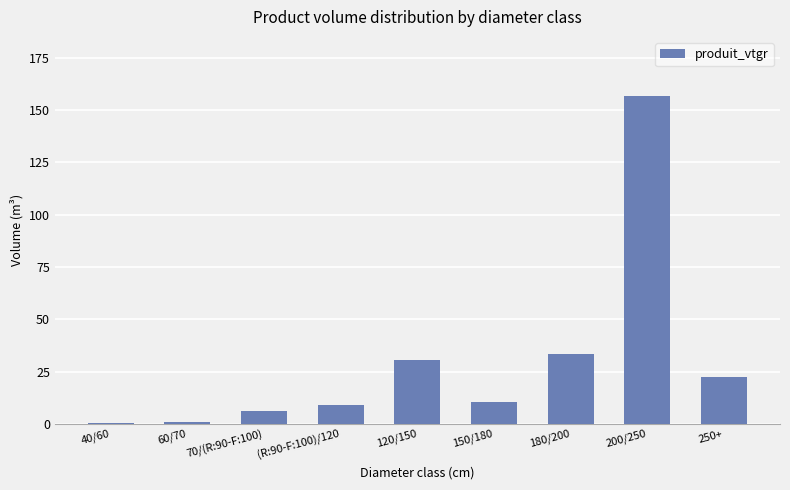

How many categories are shown in the chart?

9